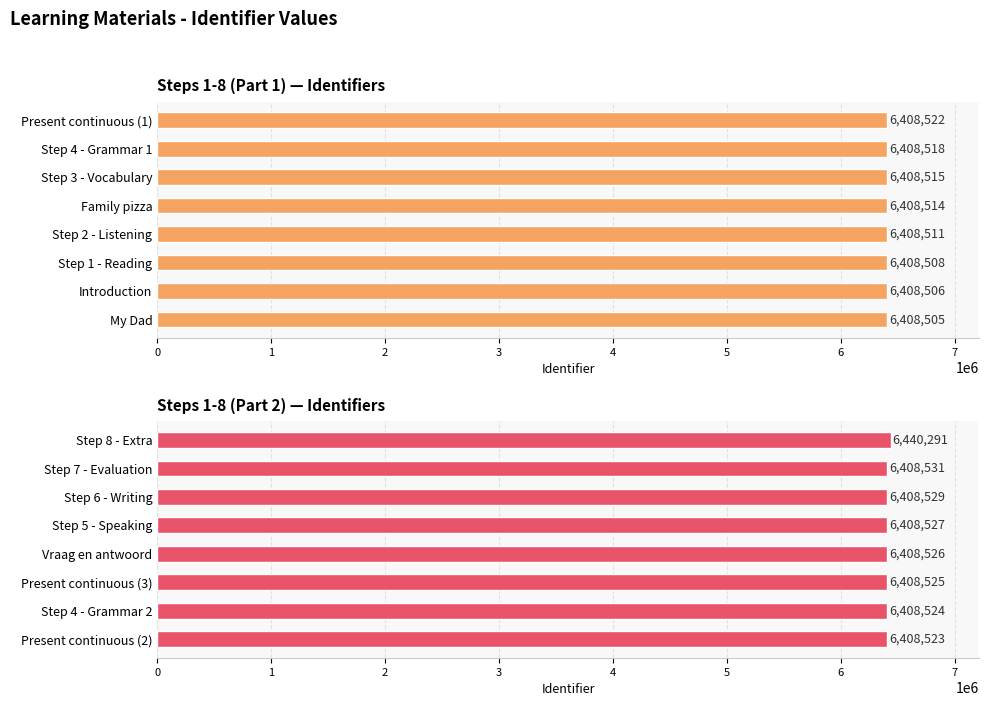

What is the sum of the Steps 1-8 (Part 1) — Identifiers values at Step 2 - Listening and Family pizza?

12817025